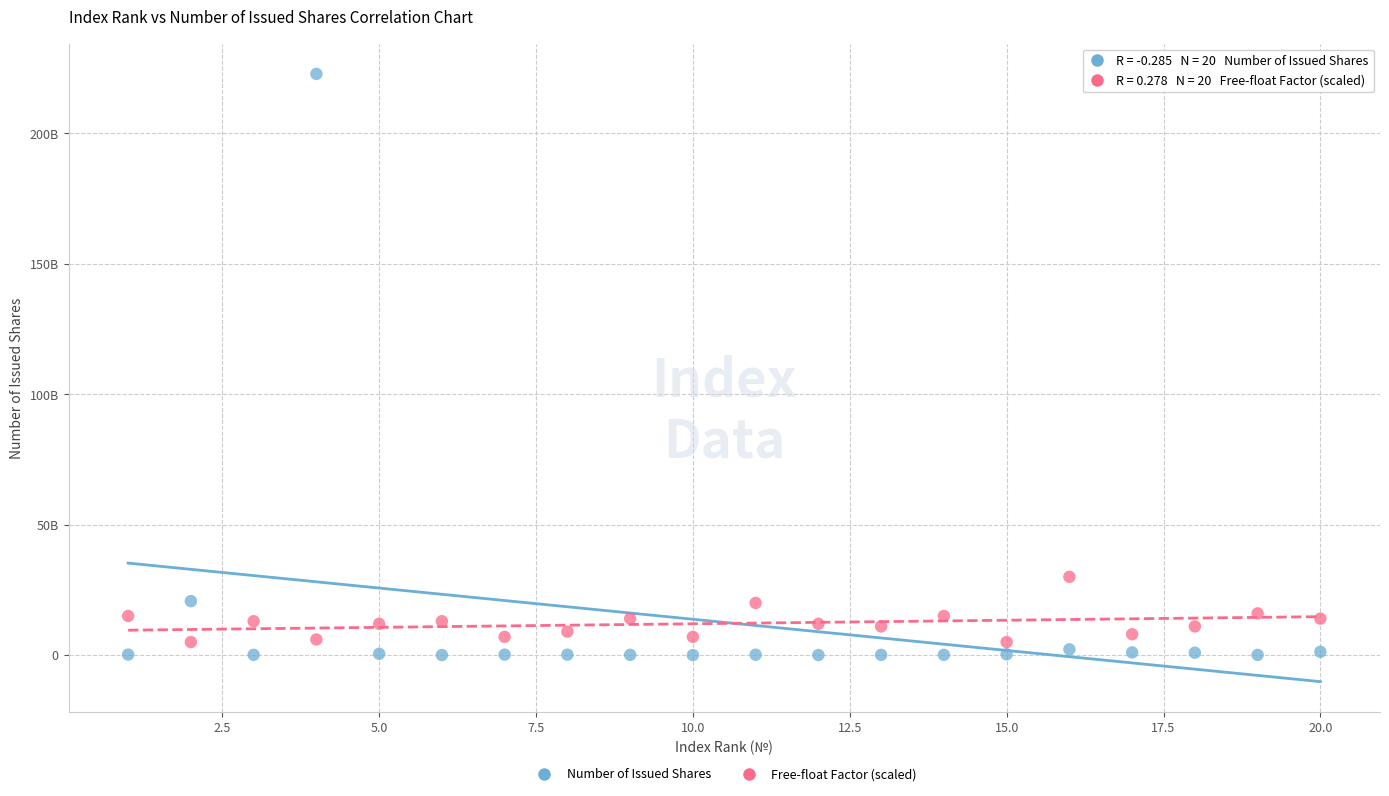

Which series has the widest spread of Y values?

Number of Issued Shares